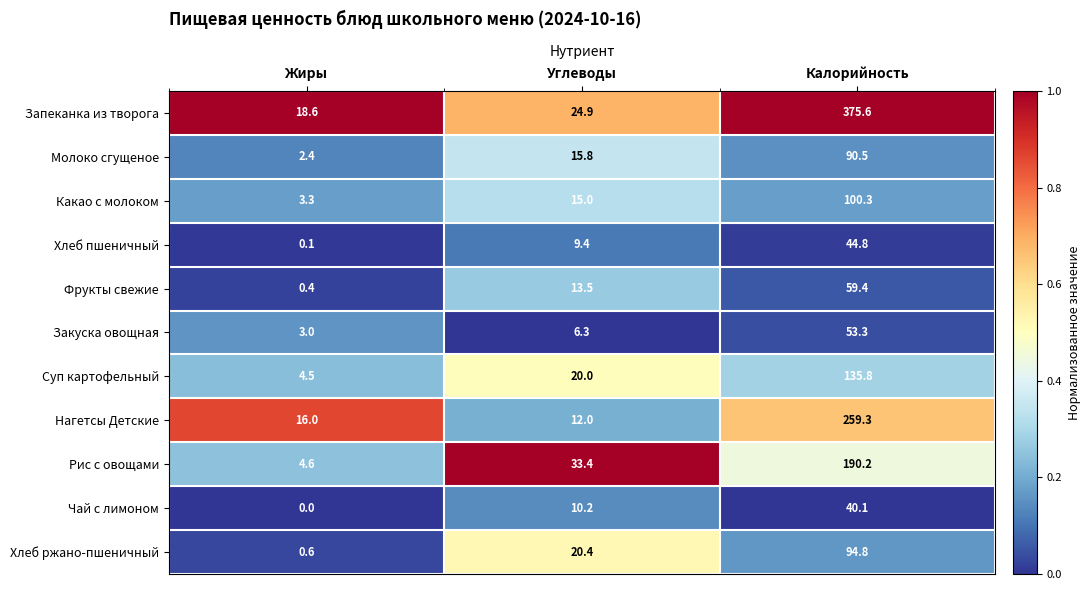

Between Жиры and Углеводы, which series saw the biggest shift?

Рис с овощами